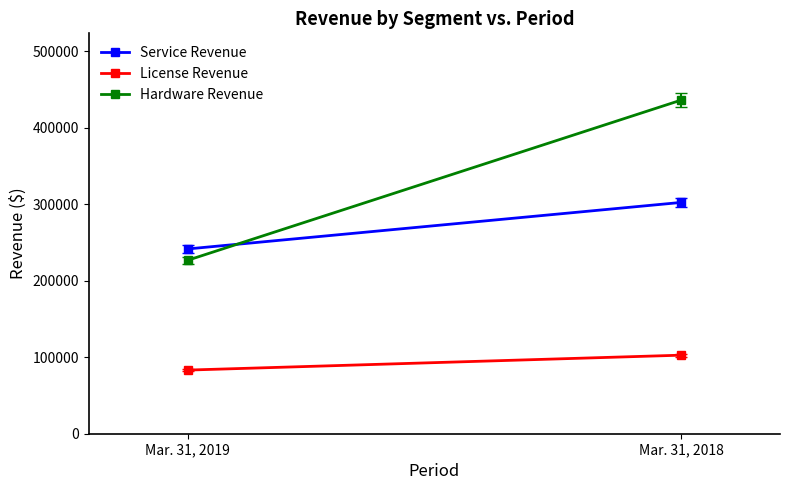

What is the sum of all Hardware Revenue values?

663092